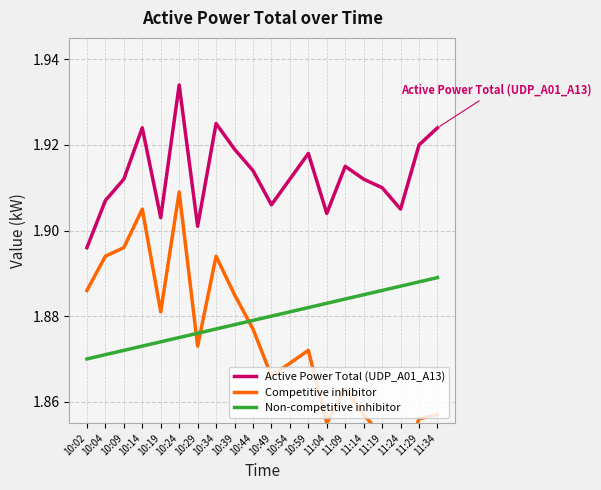

What is the value of the Non-competitive inhibitor point at the 2nd from the left?

1.9